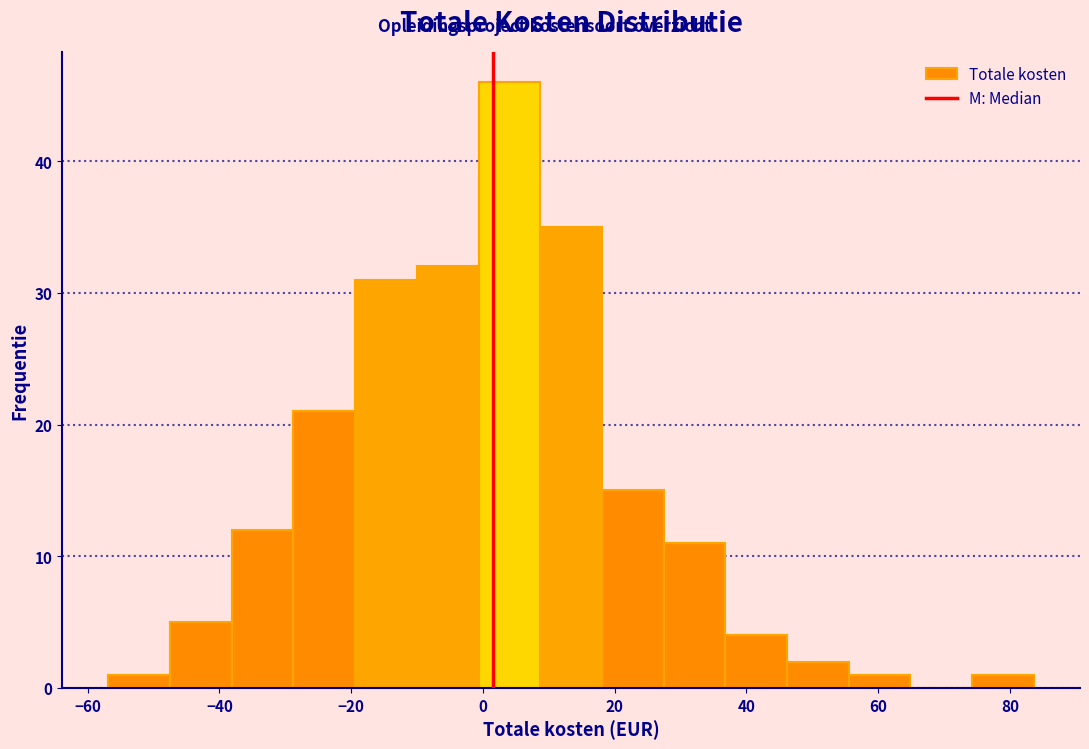

Reading left to right, list every bar in this chart as the range it spans on the x-axis followed by its height. Neither the bar edges nor the heights are printed on the chart, so give them approximately, as read against the axes.

-56 to -48: 1
-48 to -38: 5
-38 to -28: 12
-28 to -20: 21
-20 to -10: 31
-10 to 0: 32
0 to 8: 46
8 to 18: 35
18 to 28: 15
28 to 36: 11
36 to 46: 4
46 to 56: 2
56 to 64: 1
64 to 74: 0
74 to 84: 1